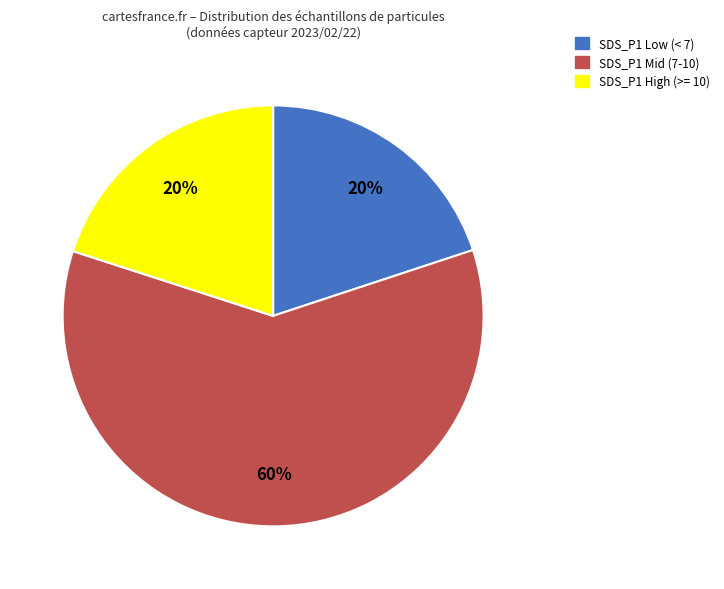

Count the number of slices in the pie.

3